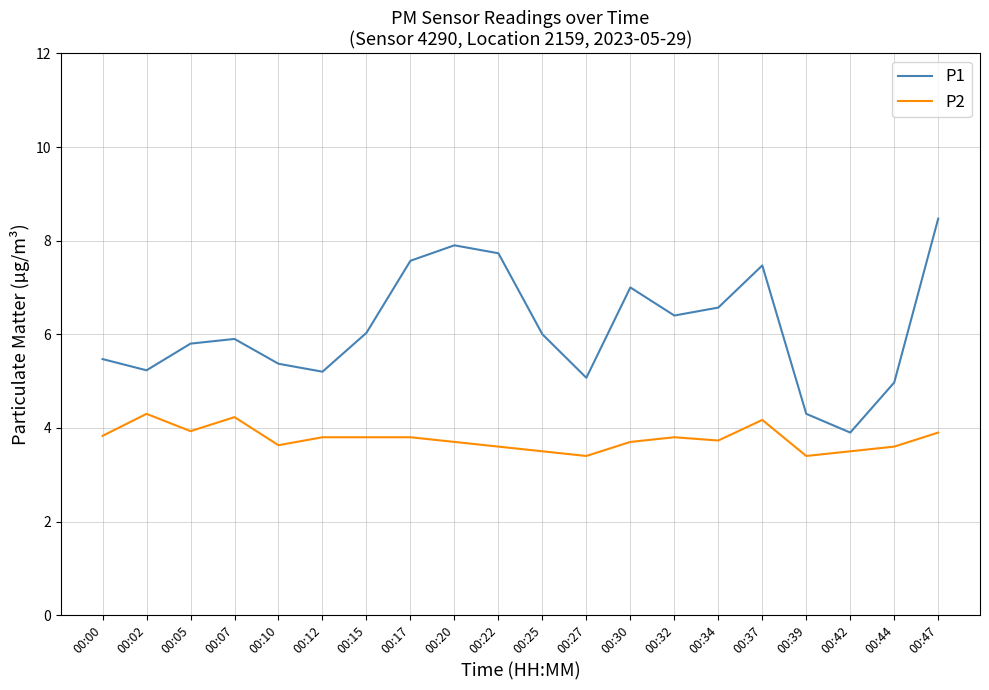

What value does the P2 series have at 00:44?

3.6